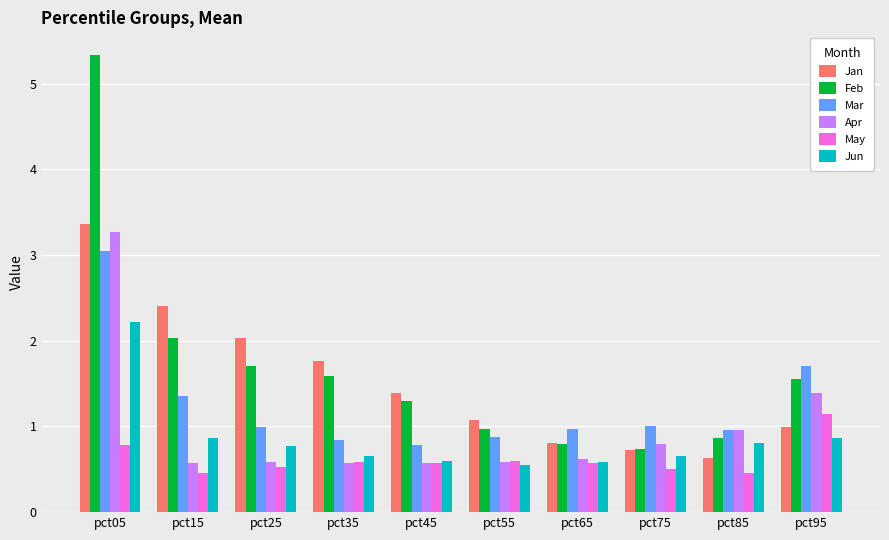

Between pct25 and pct65, which series saw the biggest shift?

Jan